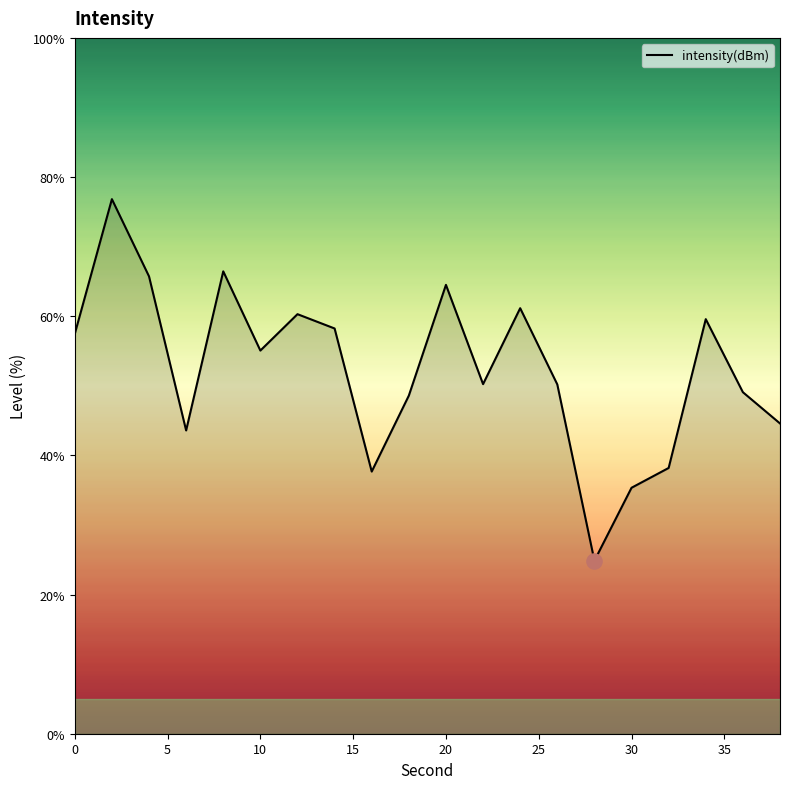

What is the greatest value displayed?

76.8